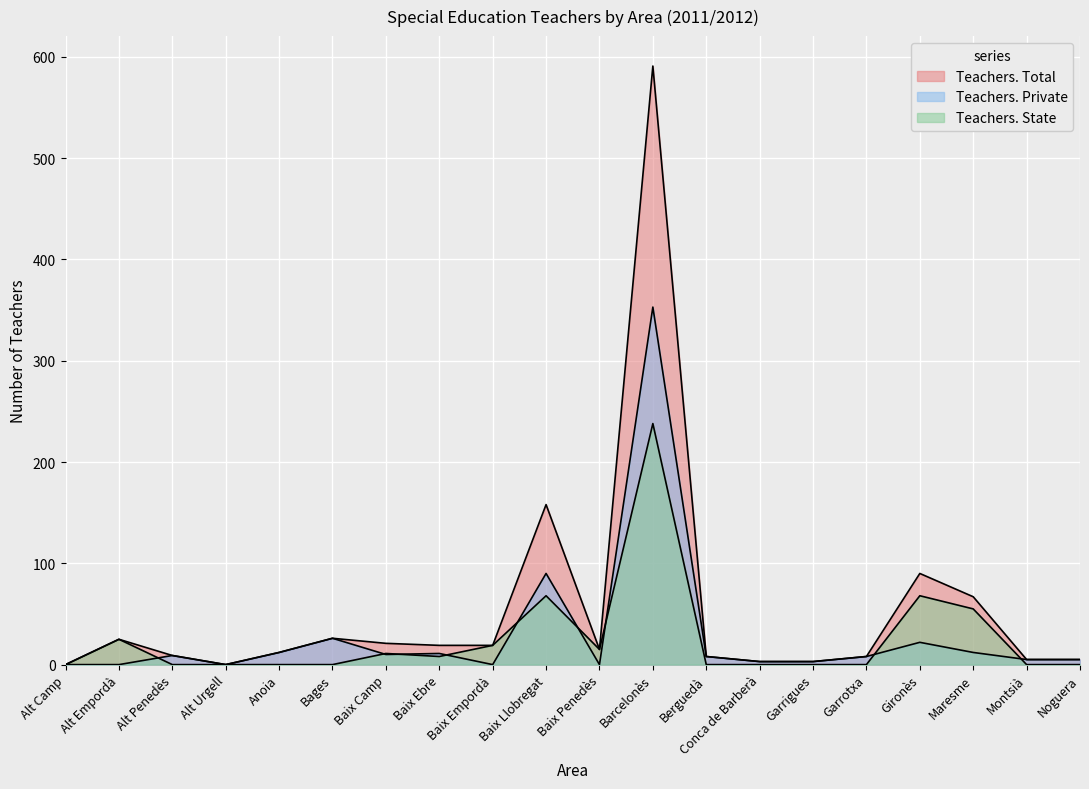

Is it true that Teachers. Total equals 25 at Baix Penedès?

False